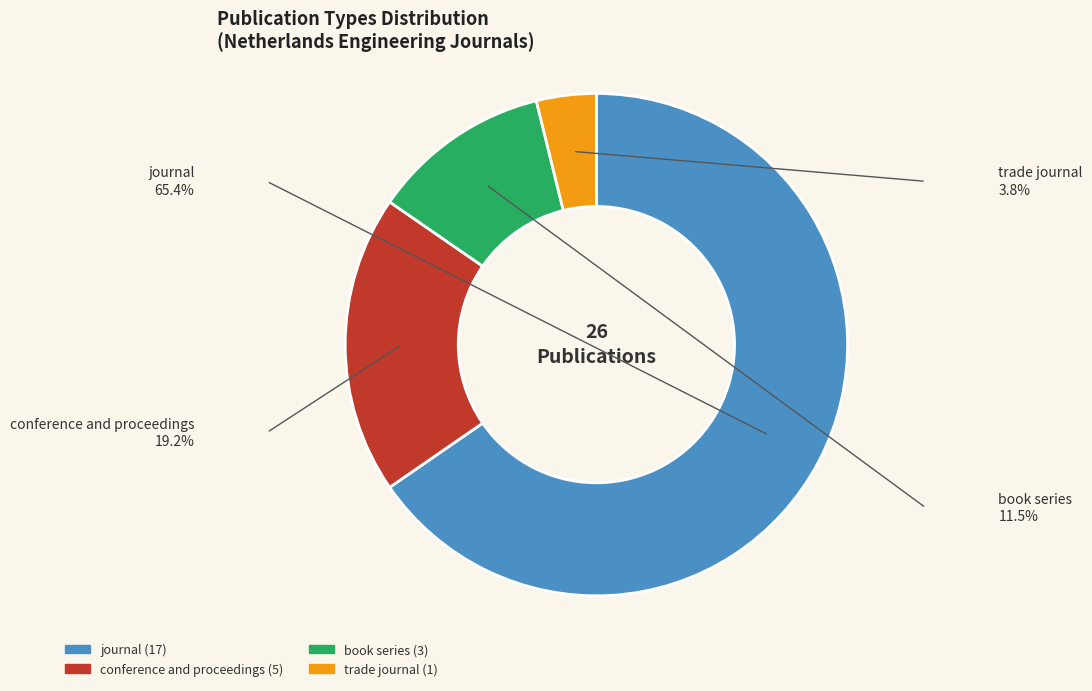

Is there a majority slice in this chart?

Yes